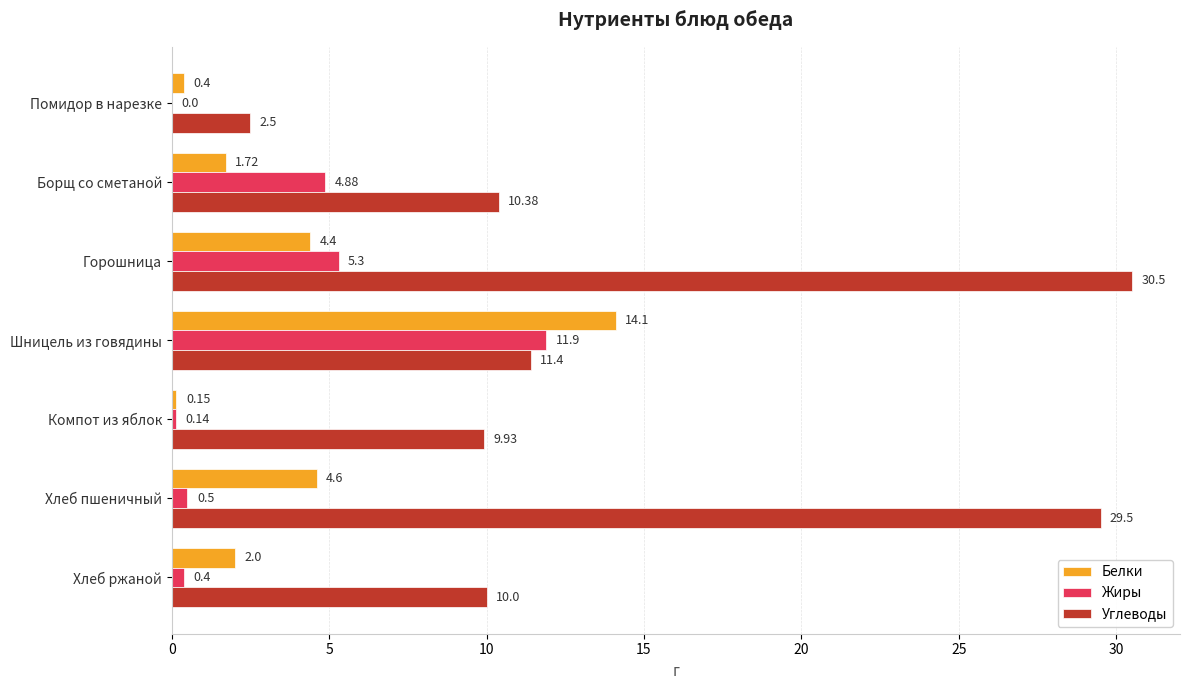

How many categories are shown in the chart?

7